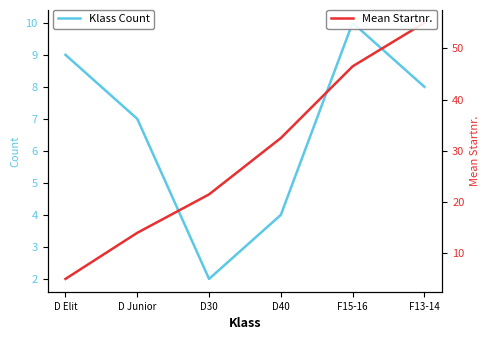

What is the difference between the maximum and second lowest values in the Klass Count series?

6